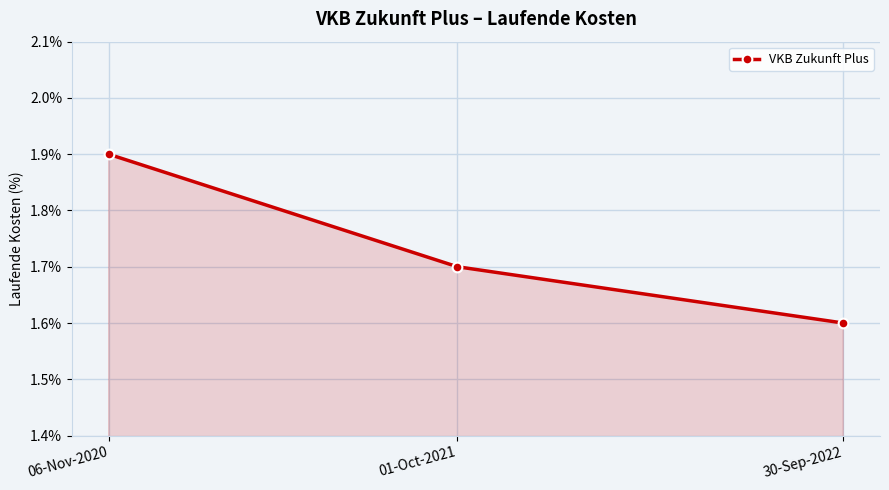

Is it true that the value at 01-Oct-2021 is 2.6?

False